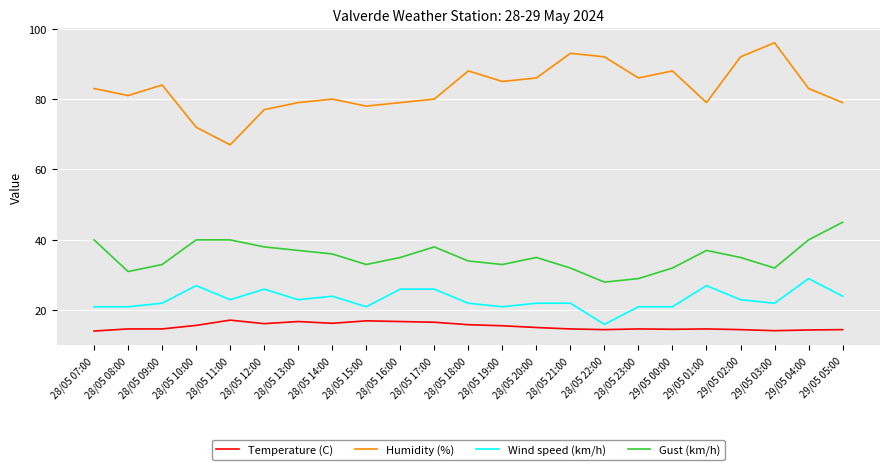

Which series has the largest total across all categories?

Humidity (%)